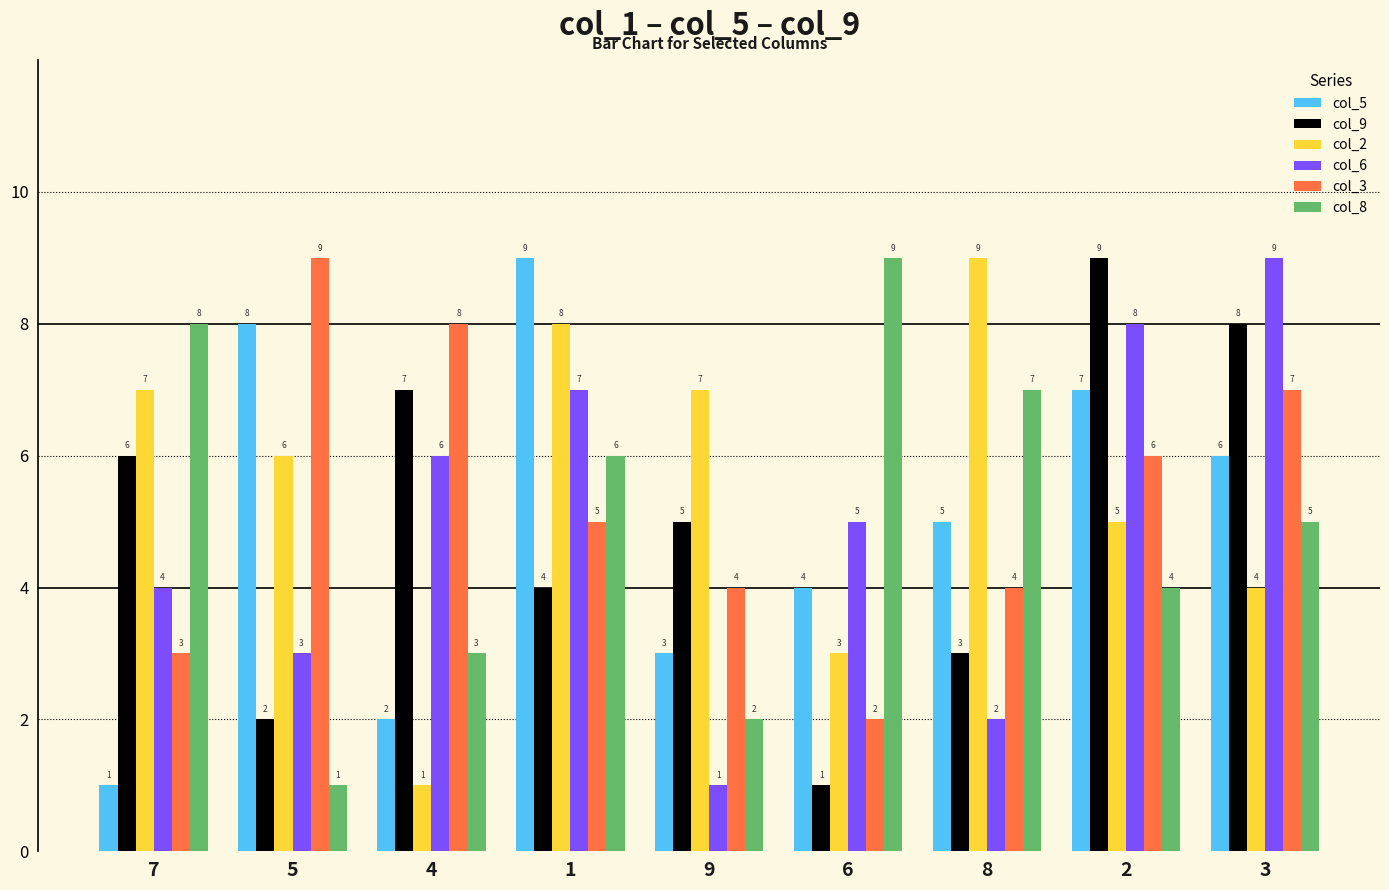

Which series has the largest total across all categories?

col_2